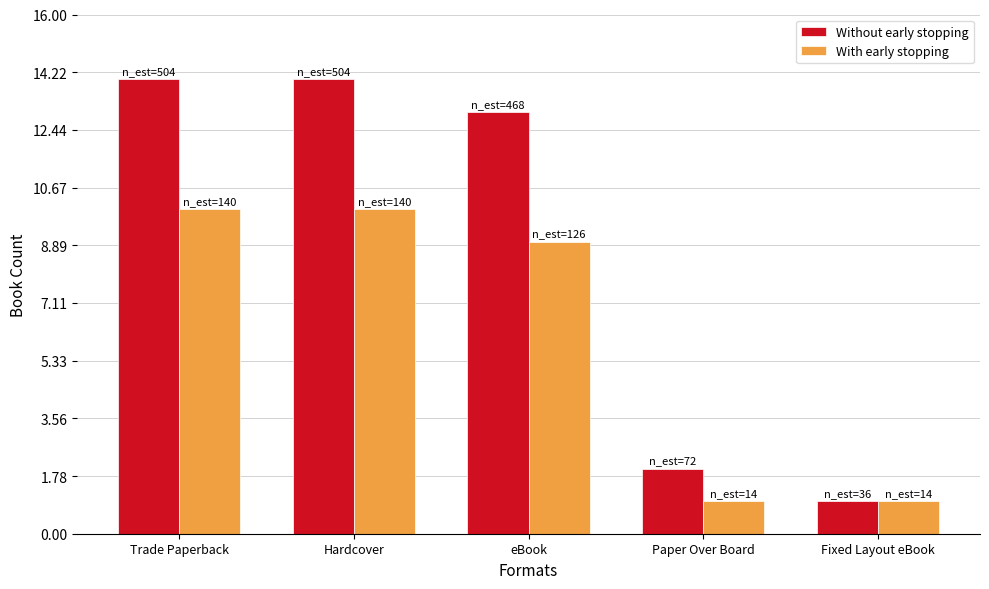

How many bars are there in each group?

2